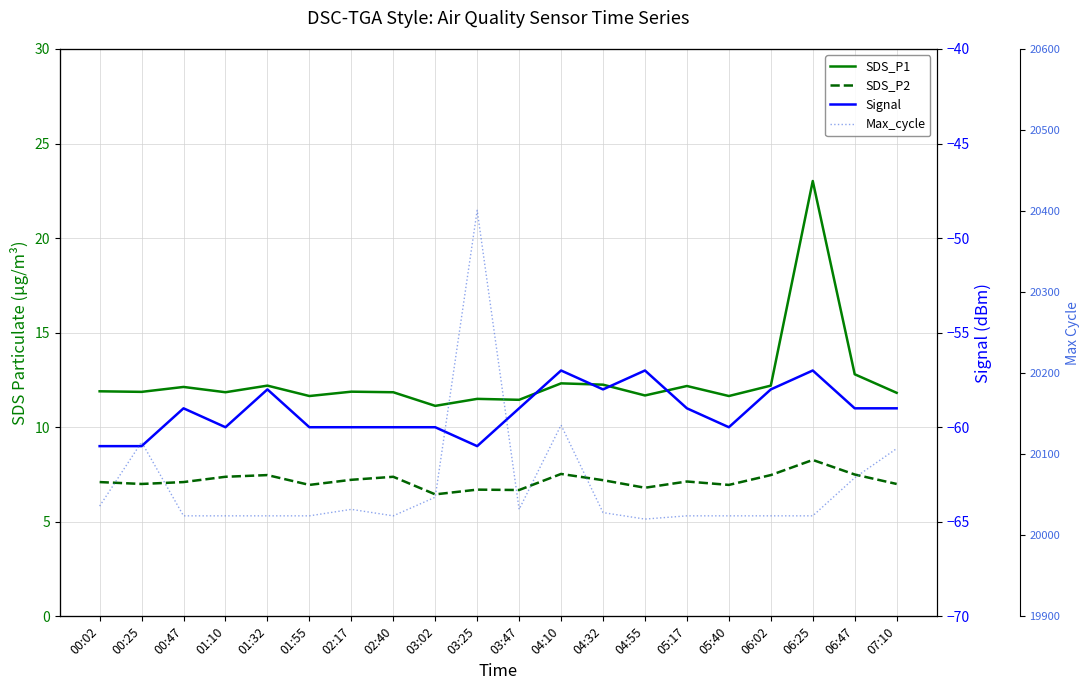

At how many categories does at least one series exceed 18806?

20